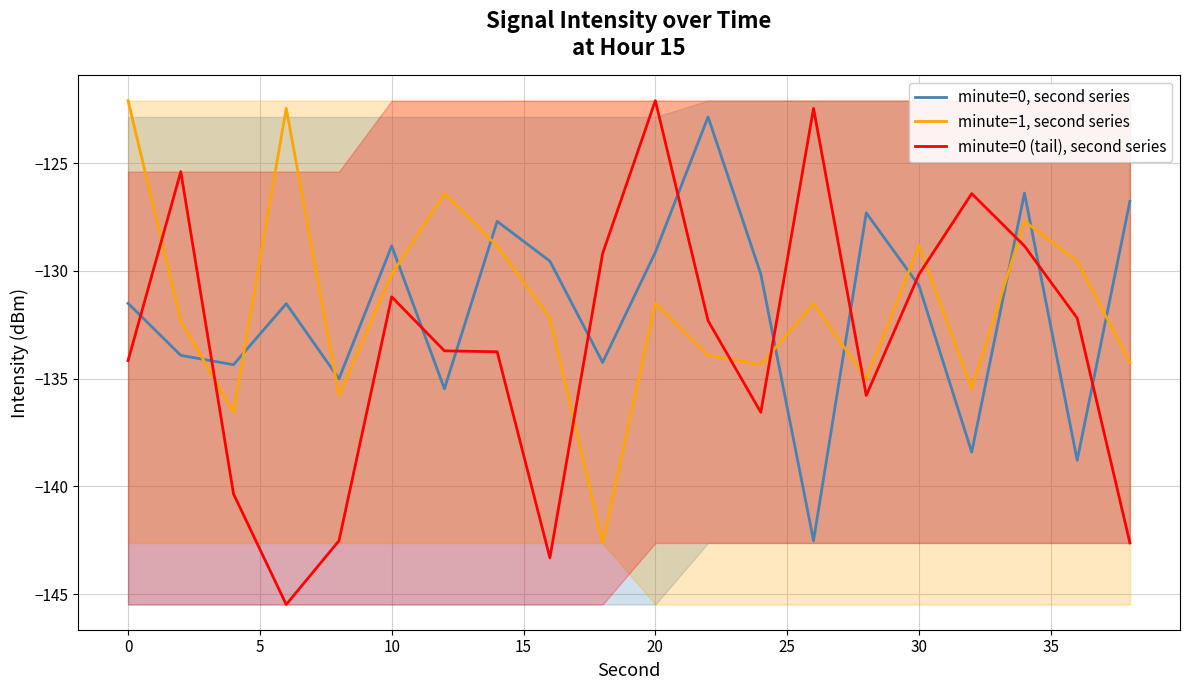

How many intersections are there between minute=0, second series and minute=1, second series?

11